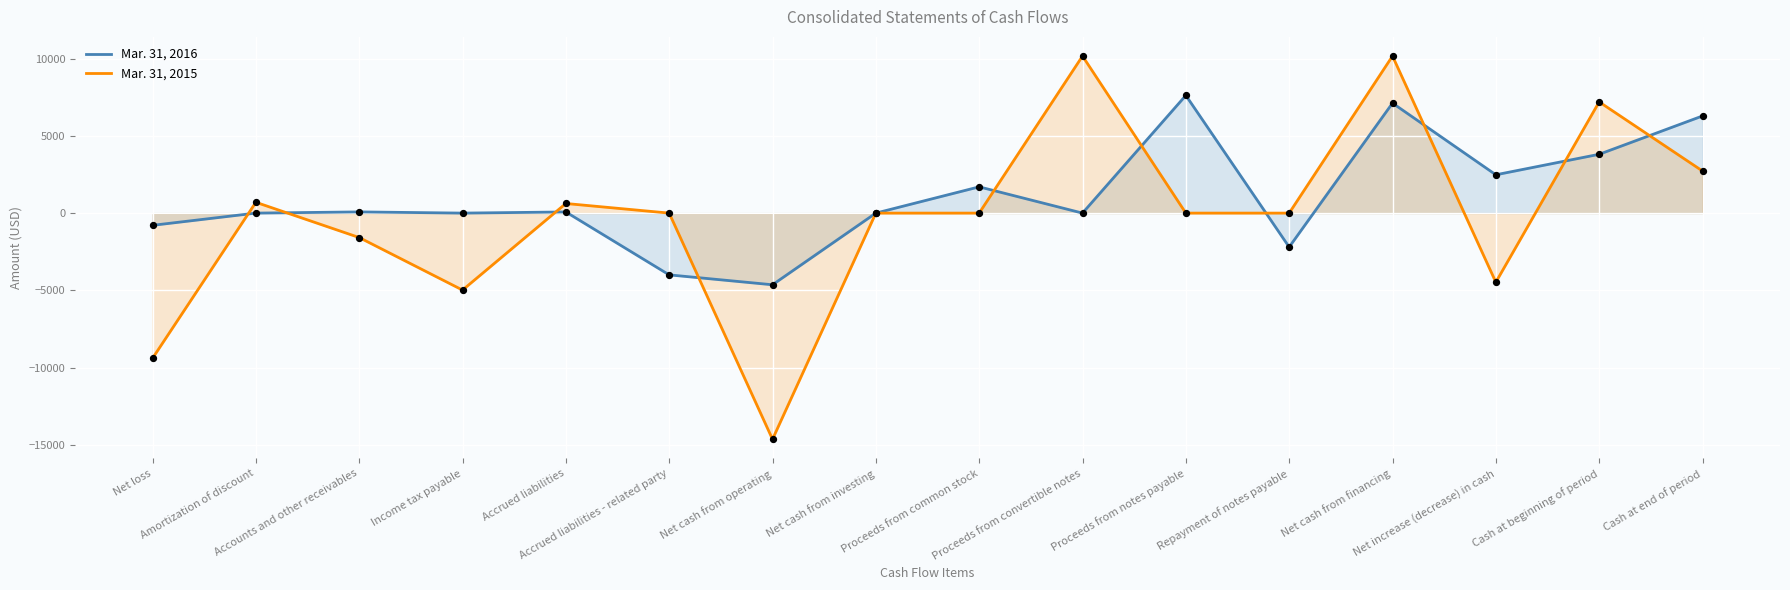

Which series contains the lowest Y value?

Mar. 31, 2015